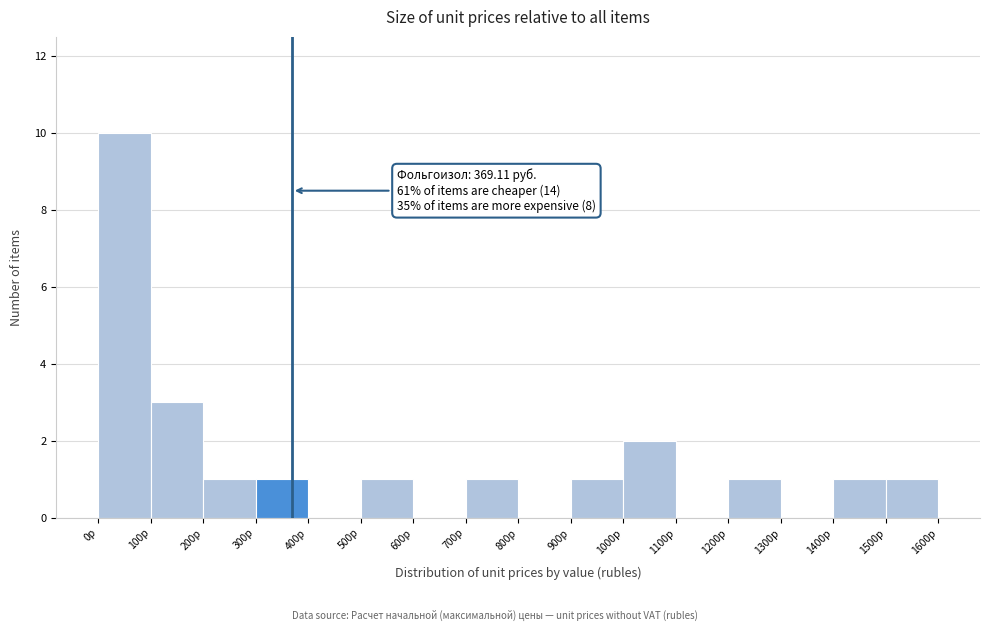

Over which range of the x-axis is the bar tallest?

0 to 100